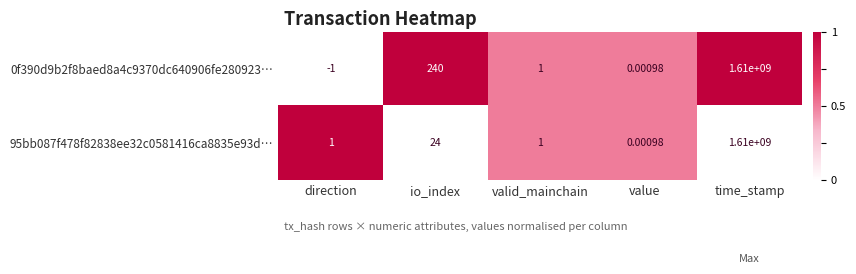

Is the value of 0f390d9b2f8baed8a4c9370dc640906fe280923… at io_index greater than the value of 95bb087f478f82838ee32c0581416ca8835e93d… at valid_mainchain?

Yes